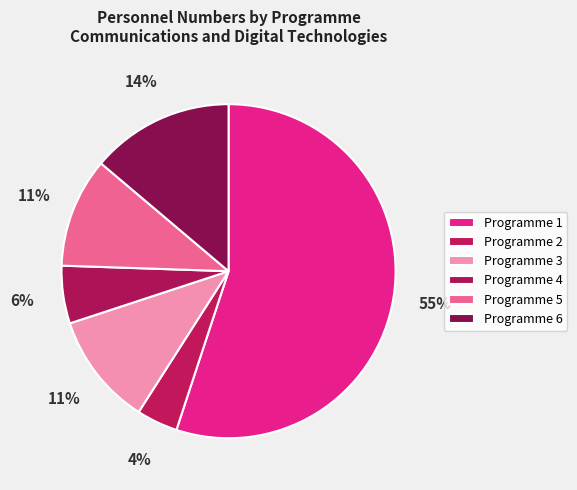

To the nearest percent, what is the difference between the Programme 3 and Programme 4 slice percentages?

5%